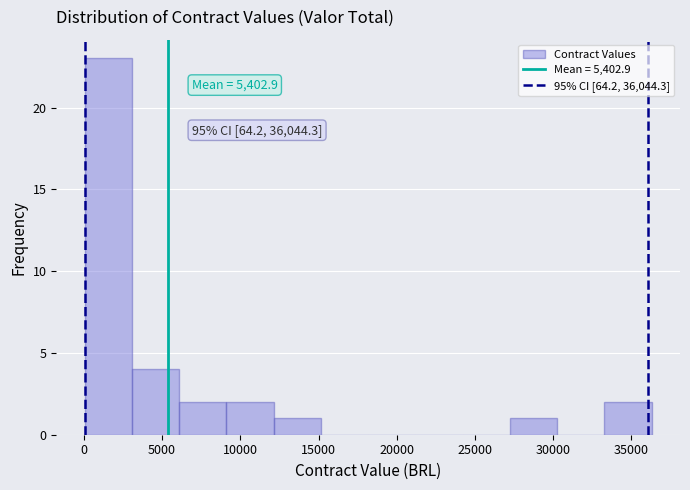

Over which range of the x-axis is the bar tallest?

0 to 3000